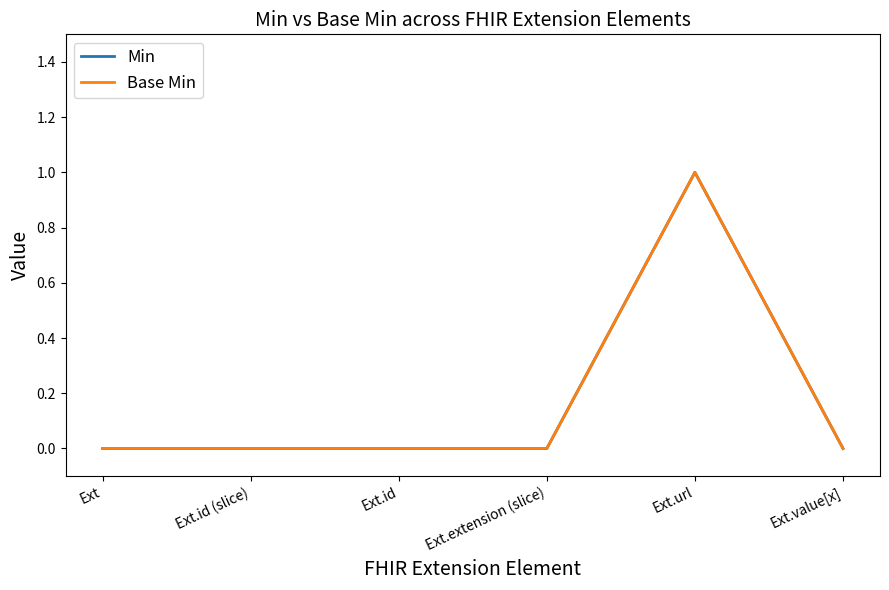

Reading right to left, what are all the values shown in this chart?

Min: 0	1	0	0	0	0
Base Min: 0	1	0	0	0	0